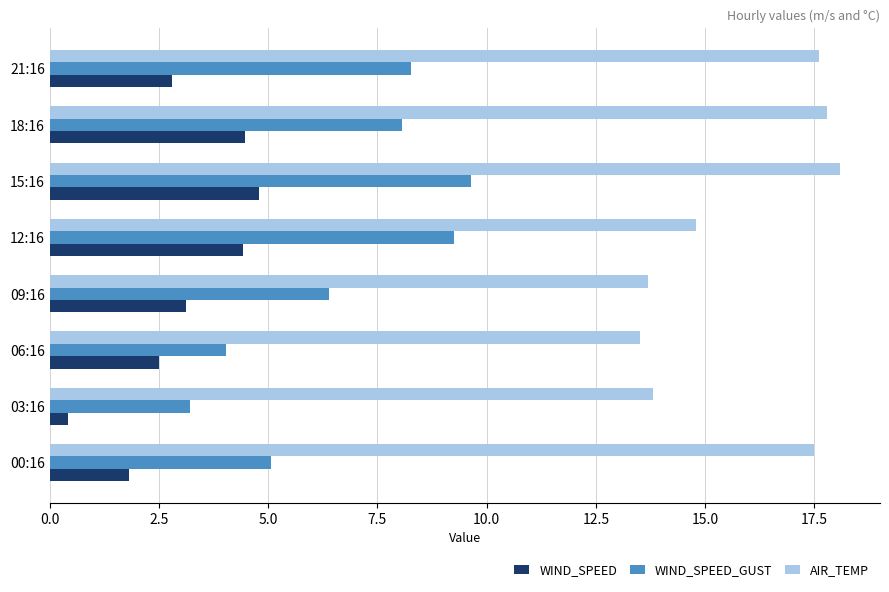

What value does the AIR_TEMP series have at 06:16?

13.5